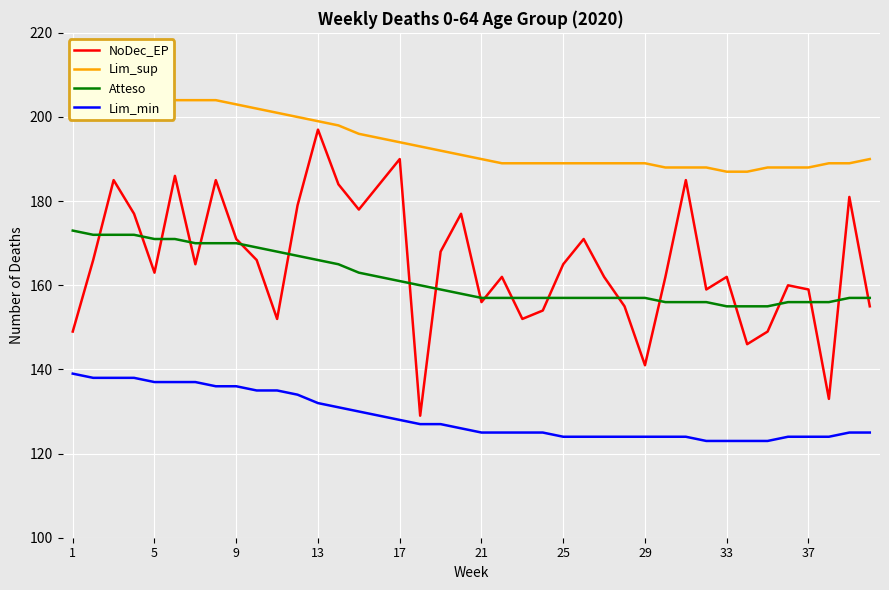

List the series in order of their peak value, lowest first.

Lim_min, Atteso, NoDec_EP, Lim_sup